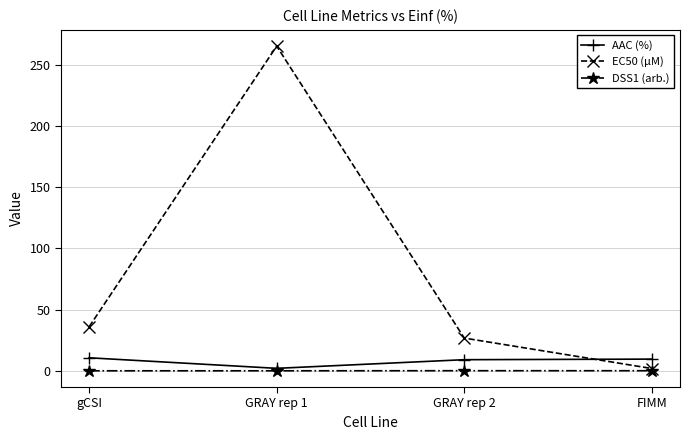

At which category does EC50 (µM) reach its first local peak?

GRAY rep 1